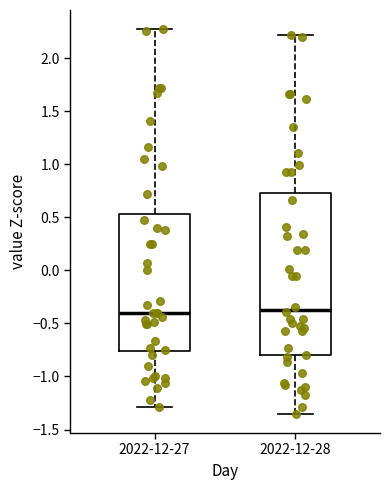

Where does the upper whisker of the box for 2022-12-28 end on the y-axis? The values are not printed on the chart, so give them approximately, as read against the axis.

2.20